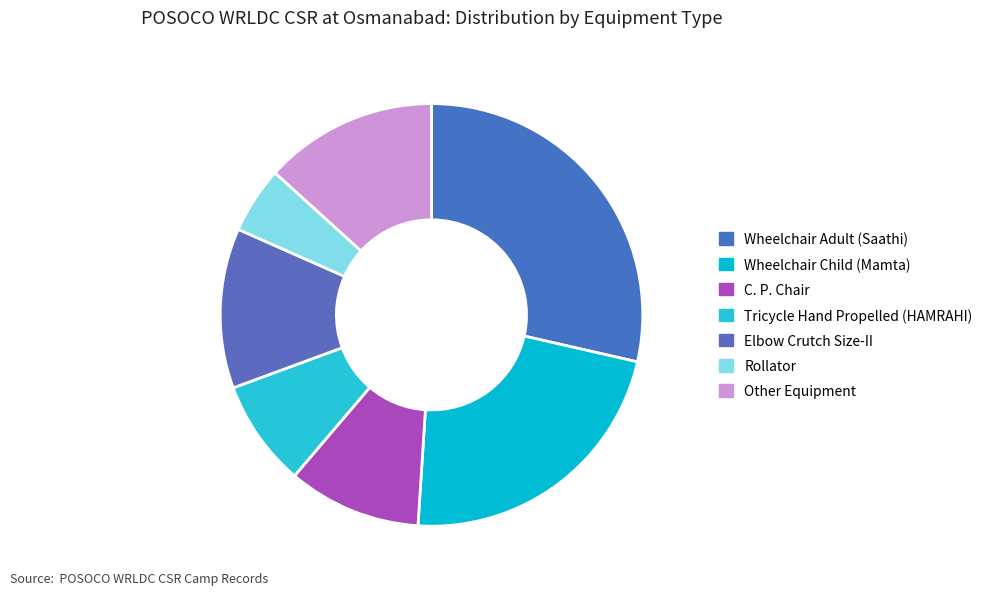

Which slice is the largest?

Wheelchair Adult (Saathi)